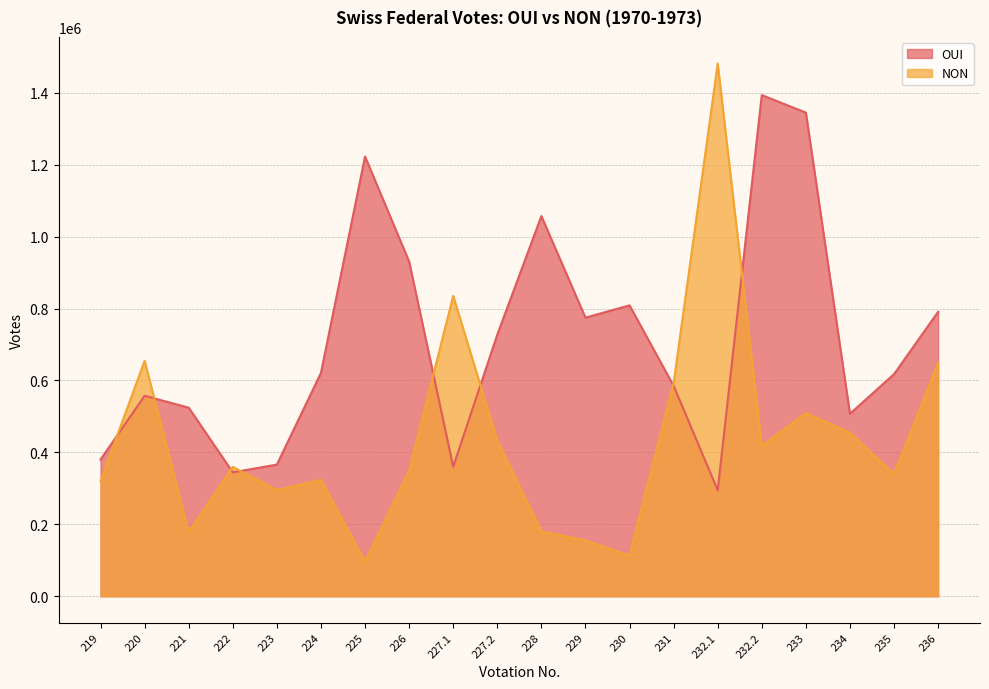

How many interior local peaks does the NON series have?

6